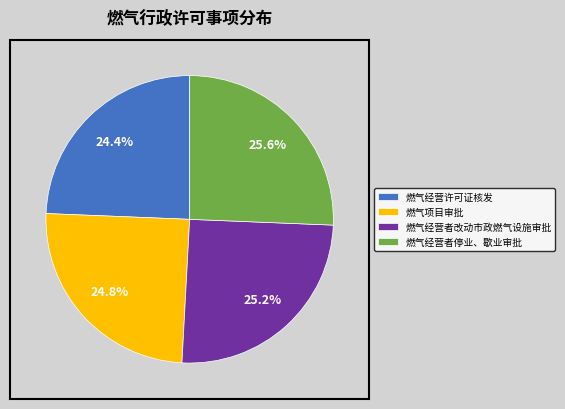

What percentage is NOT represented by 燃气经营许可证核发?

75.6%